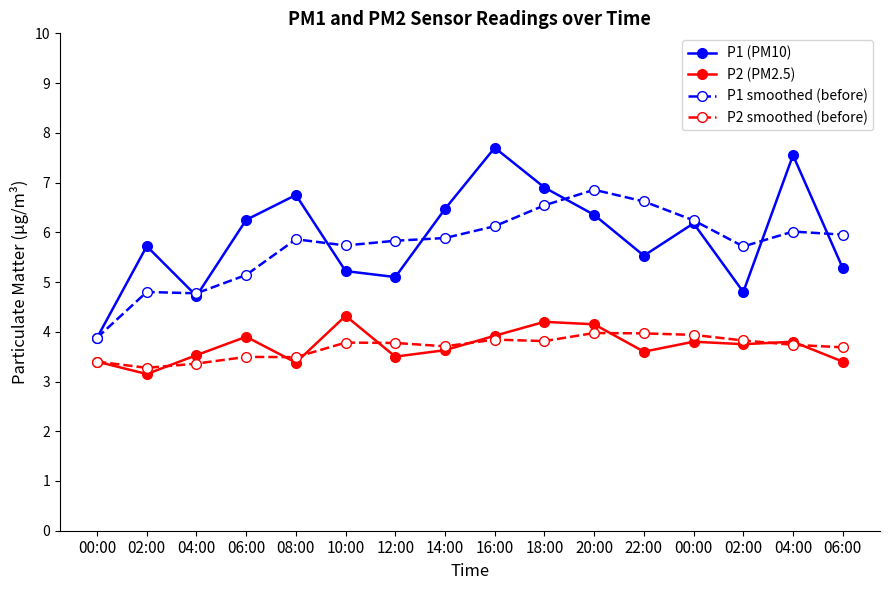

What are all the series names shown in the legend?

P1 (PM10), P2 (PM2.5), P1 smoothed (before), P2 smoothed (before)